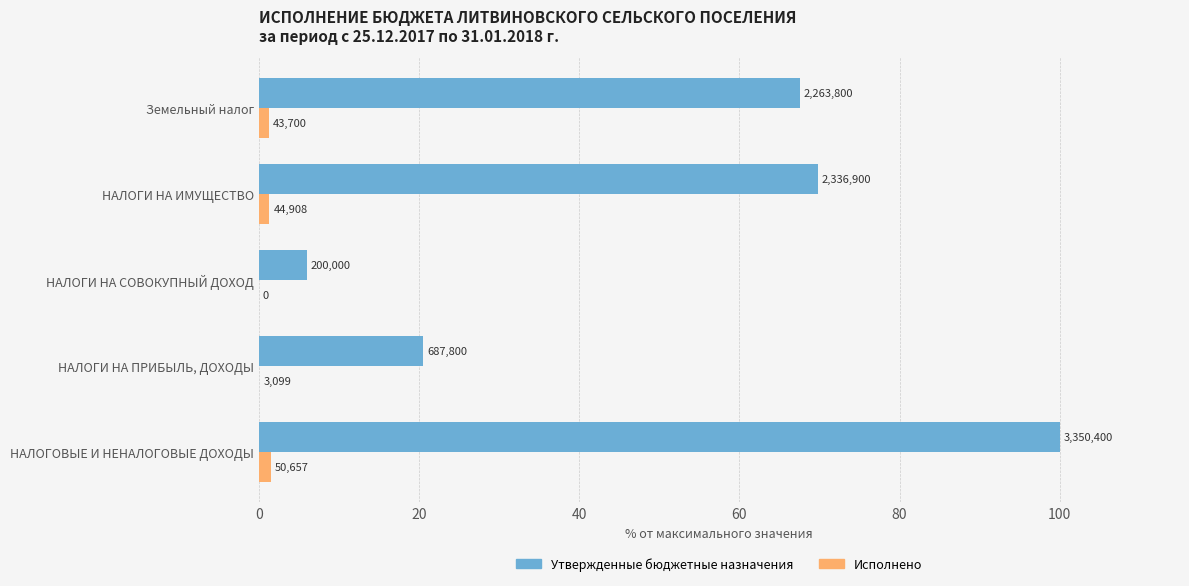

What are all the series names shown in the legend?

Утвержденные бюджетные назначения, Исполнено